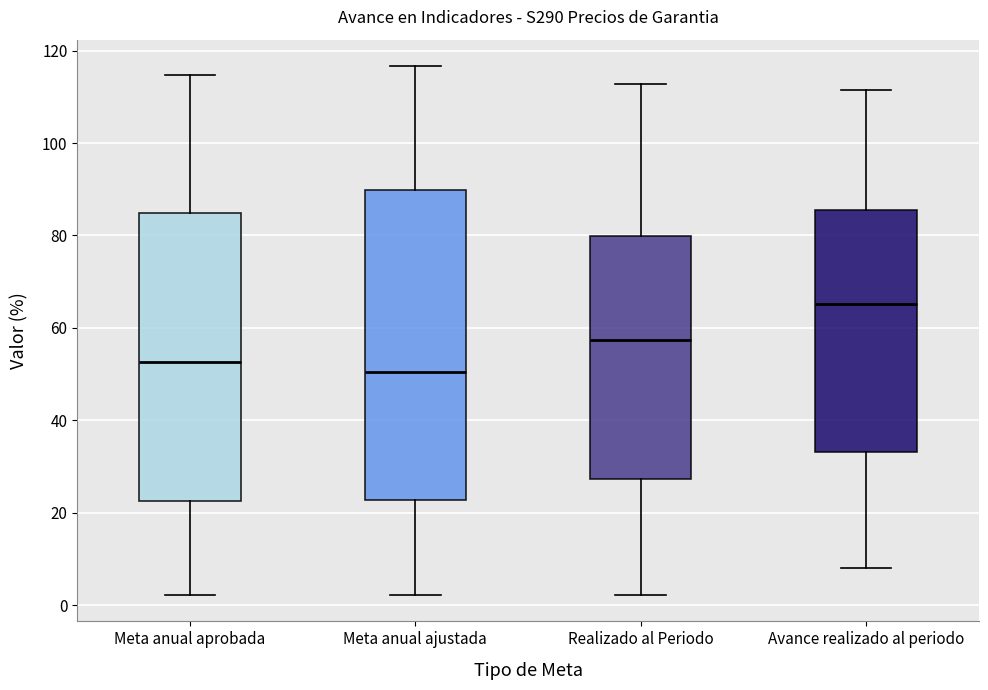

Reading left to right, read every box against the y-axis: the position of its median line, the range the box covers, and the ends of its whiskers. The values are not printed on the chart, so give them approximately, as read against the axis.

Meta anual aprobada: median 52, box 22 to 84, whiskers 2 to 114
Meta anual ajustada: median 50, box 22 to 90, whiskers 2 to 116
Realizado al Periodo: median 58, box 28 to 80, whiskers 2 to 112
Avance realizado al periodo: median 66, box 34 to 86, whiskers 8 to 112